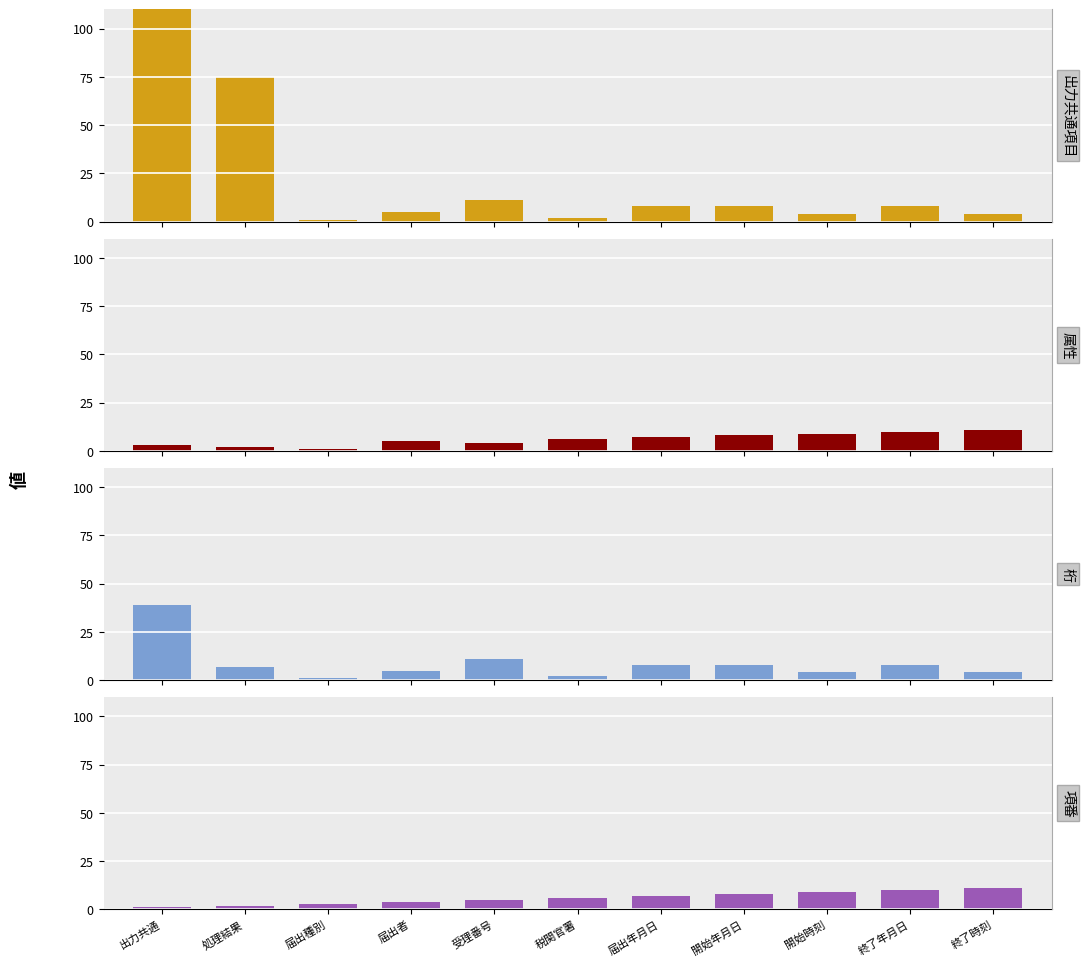

What is the maximum value shown in the chart?

398